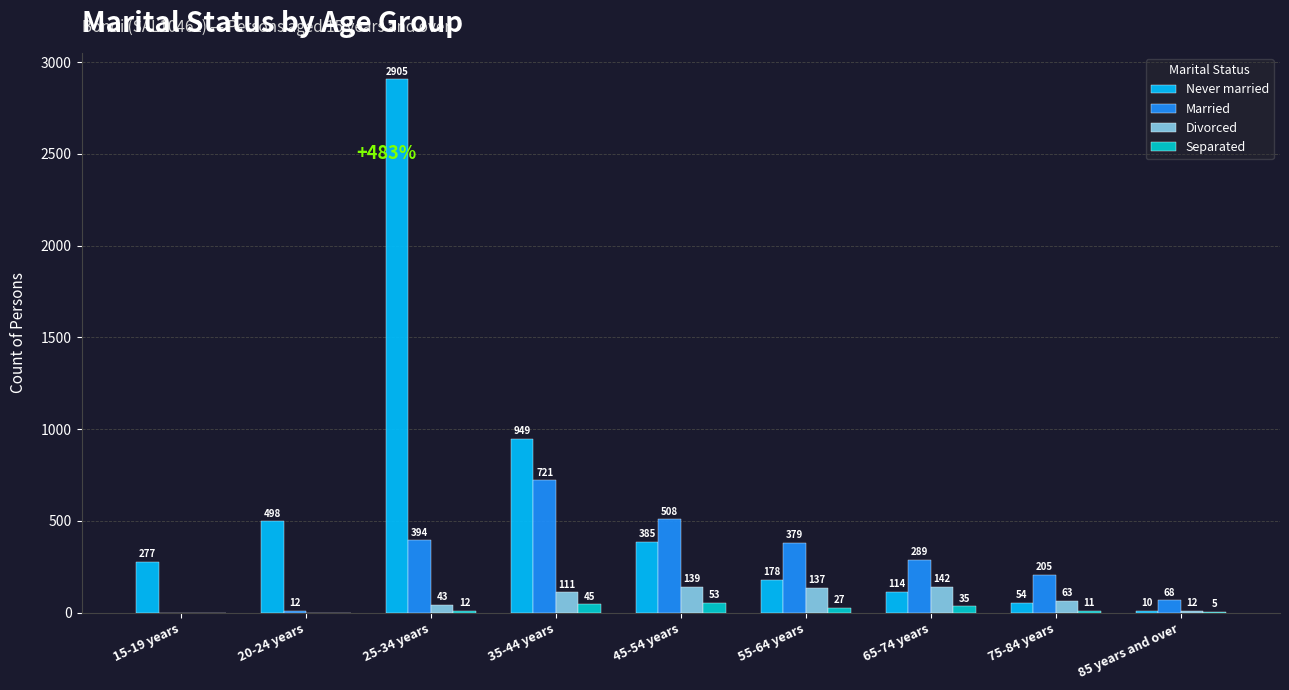

What is the sum of all Separated values?

188